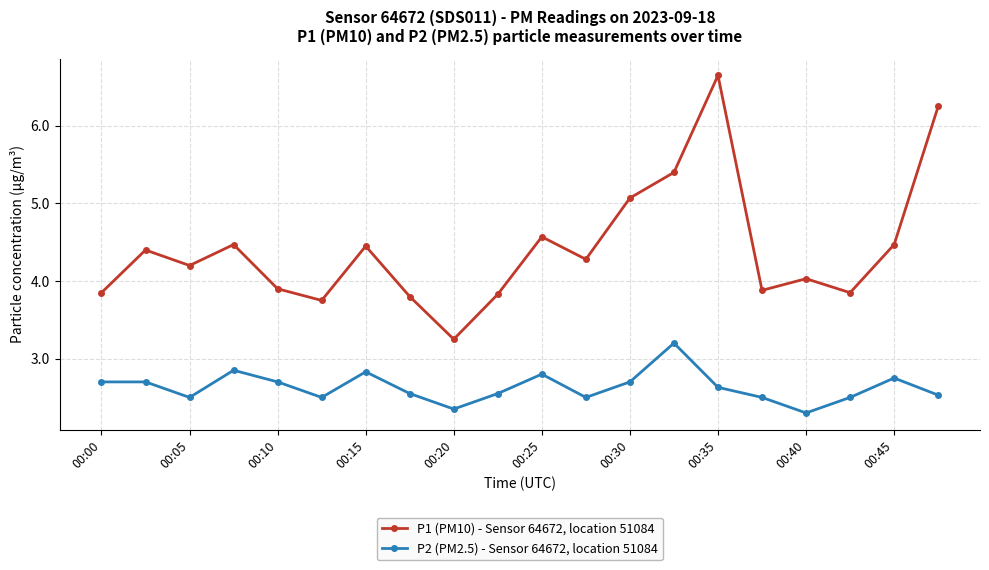

True or false: P1 (PM10) - Sensor 64672, location 51084 and P2 (PM2.5) - Sensor 64672, location 51084 intersect in this chart.

False